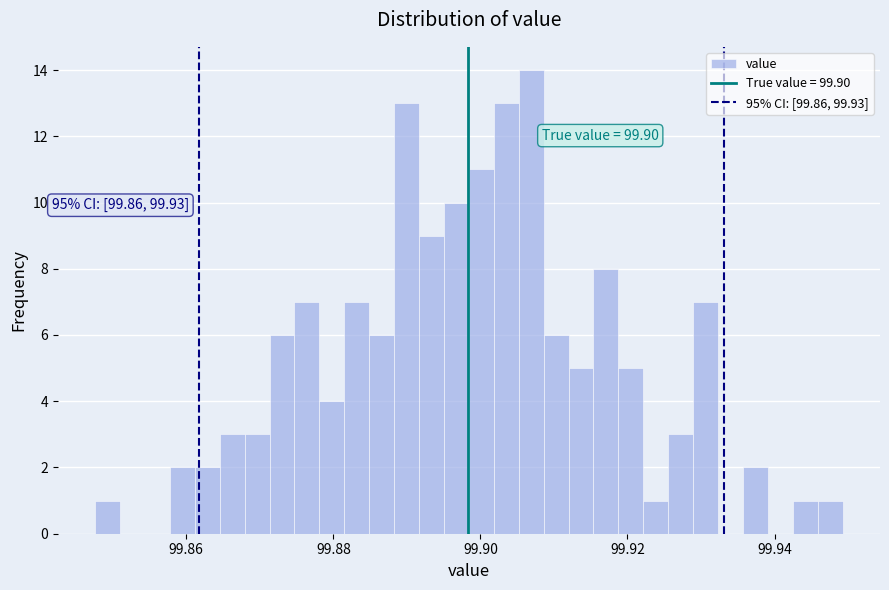

Around what value on the x-axis is the tallest bar? Give the approximate position of its centre, as read against the axis.

99.906